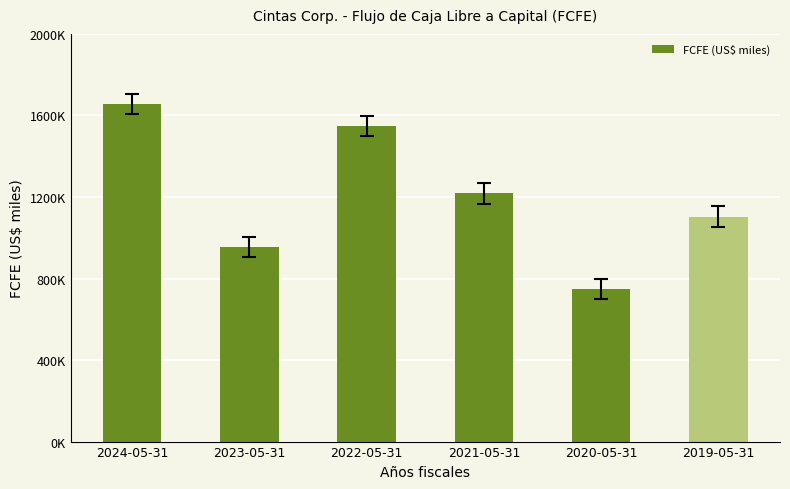

Does the chart contain any negative values?

No